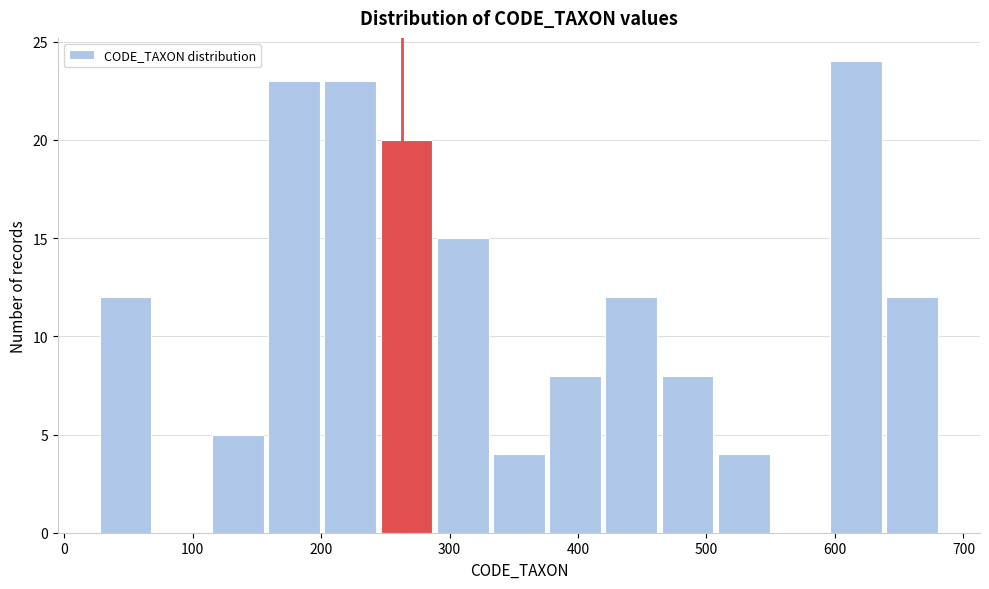

Reading left to right, transcribe this chart: for each bar, give the range it covers on the x-axis and its height. Neither the bar edges nor the heights are printed on the chart, so give them approximately, as read against the axes.

30 to 70: 12
70 to 110: 0
110 to 160: 5
160 to 200: 23
200 to 240: 23
240 to 290: 20
290 to 330: 15
330 to 380: 4
380 to 420: 8
420 to 460: 12
460 to 510: 8
510 to 550: 4
550 to 590: 0
590 to 640: 24
640 to 680: 12